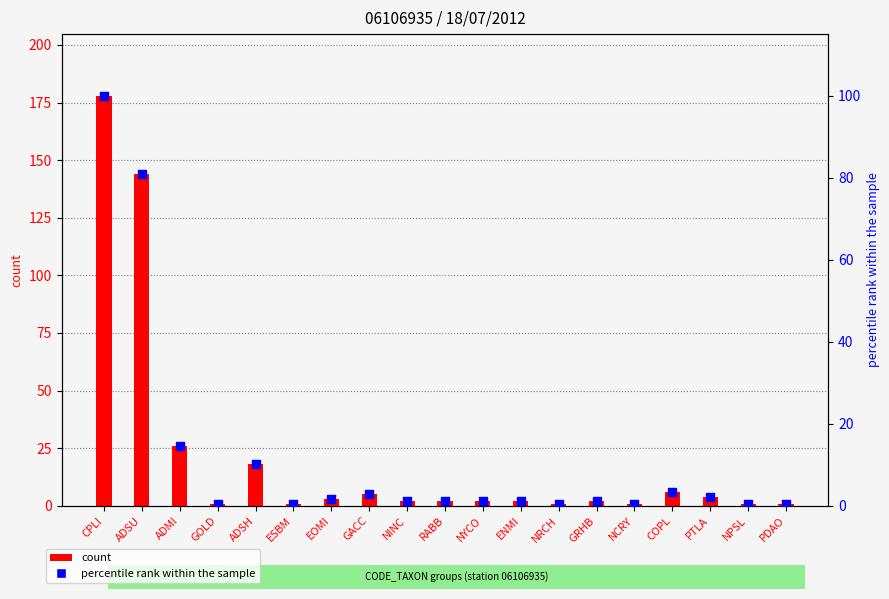

What is the total value across all series at CPLI?

278.0